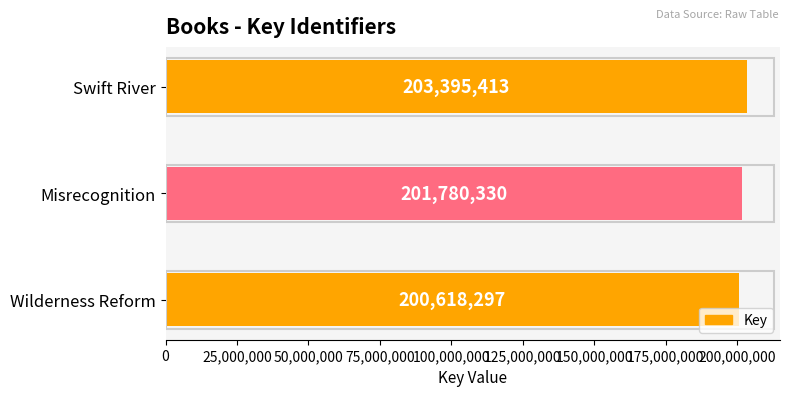

Reading bottom to top, extract all data points from this chart.

Wilderness Reform=200618297	Misrecognition=201780330	Swift River=203395413